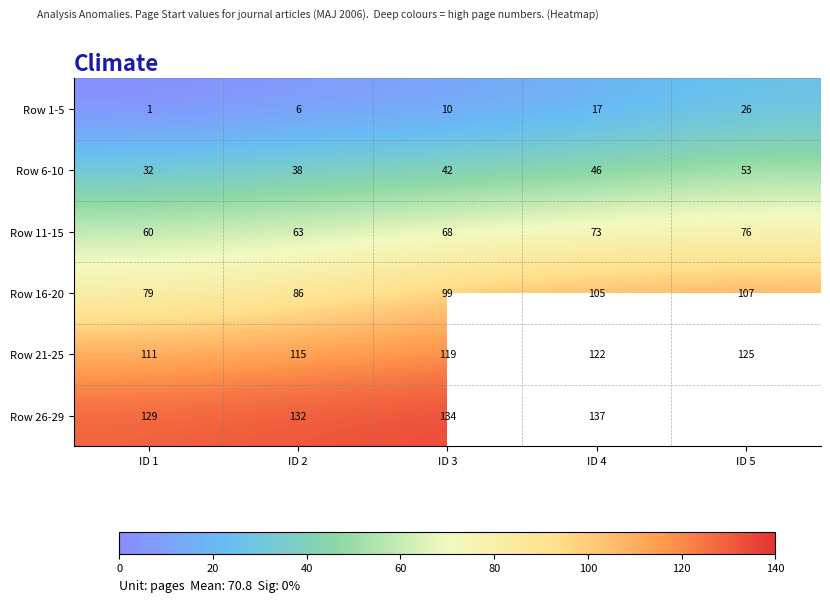

What is the average value of the Row 1-5 series?

12